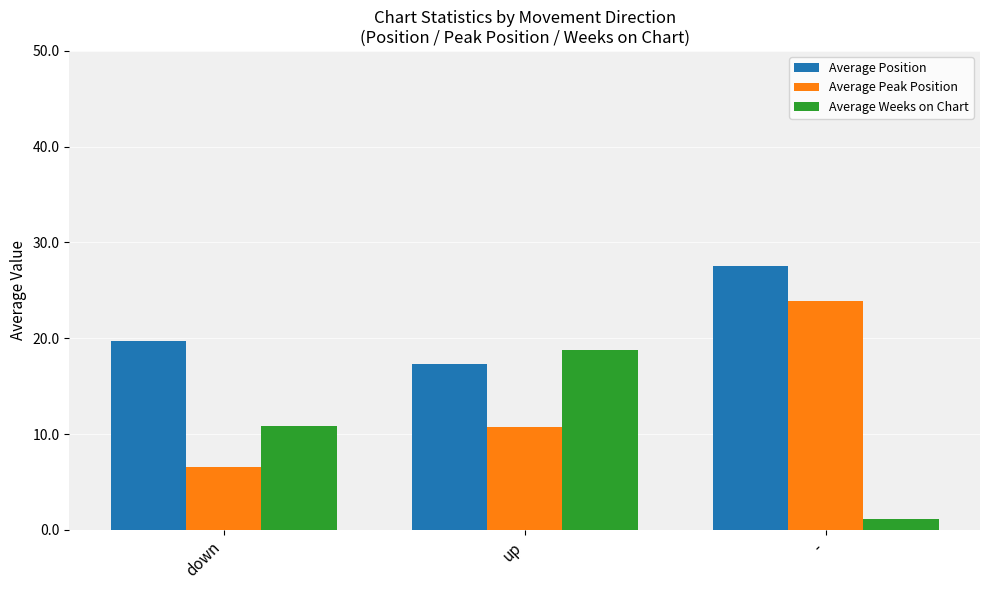

Which series changed the most between down and -?

Average Peak Position